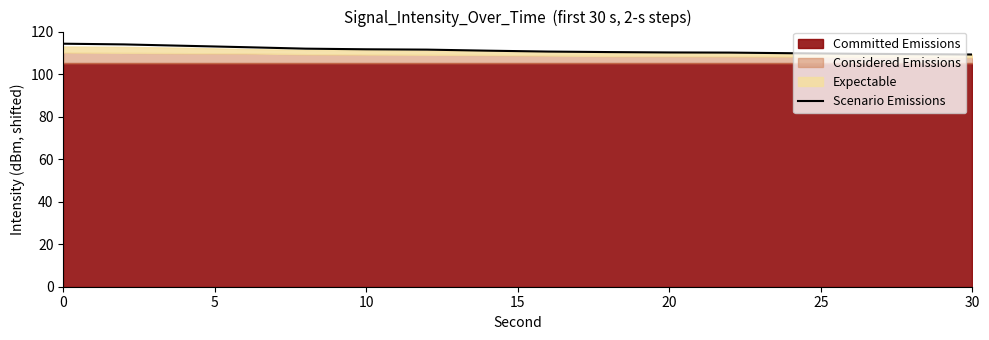

What is the difference between the maximum and minimum values?

5.1